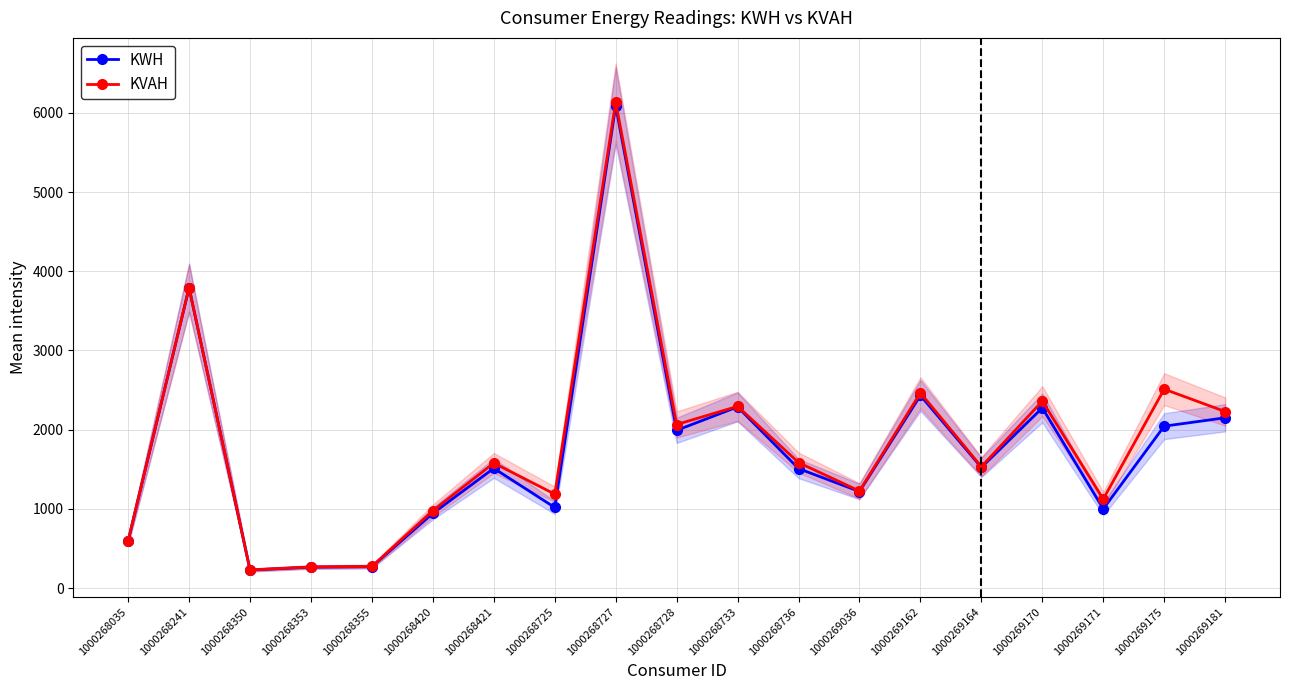

Reading left to right, extract all data points from this chart.

KWH: 595.5	3792.3	227.0	264.0	270.0	943.3	1512.2	1017.2	6089.1	1991.6	2288.1	1508.5	1219.1	2431.8	1523.5	2274.9	999.4	2044.3	2150.1
KVAH: 598.8	3793.1	228.0	266.0	272.0	976.7	1578.9	1185.8	6136.4	2065.3	2294.8	1584.7	1225.4	2465.0	1532.2	2360.2	1123.7	2511.9	2228.6